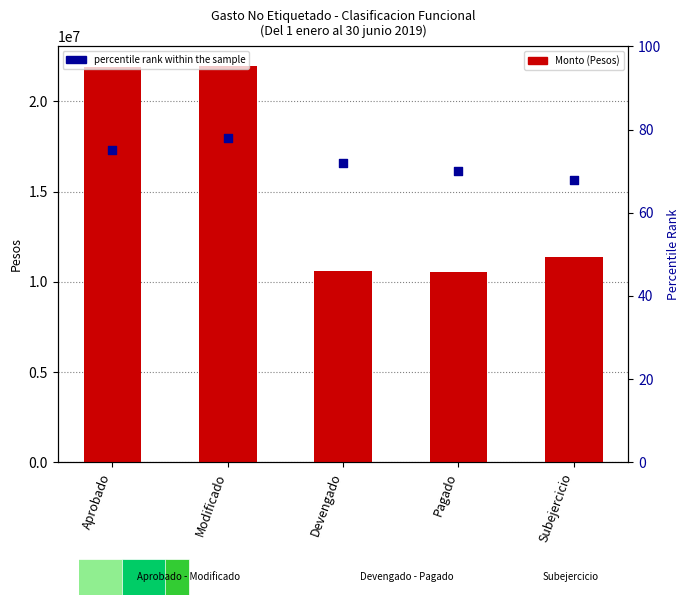

Which series reaches the minimum Y coordinate?

percentile rank within the sample